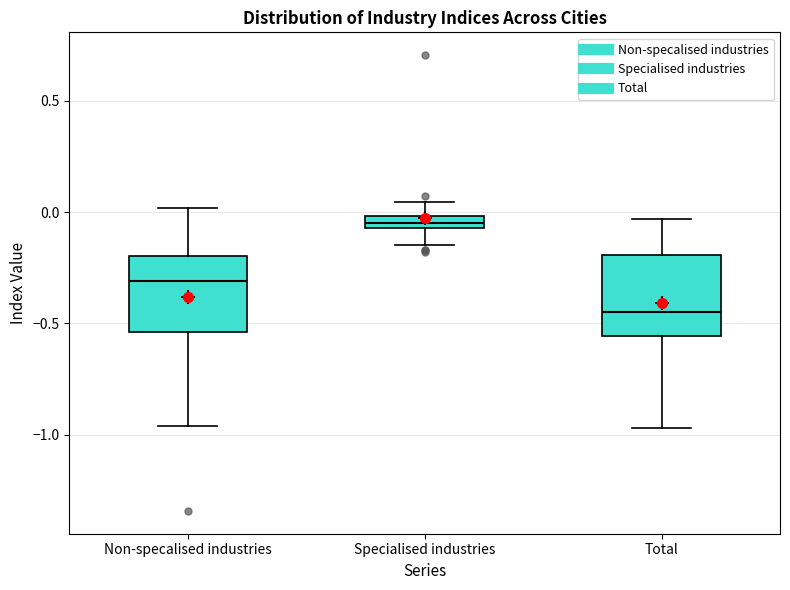

Where does the lower whisker of the box for Total end on the y-axis? The values are not printed on the chart, so give them approximately, as read against the axis.

-0.95